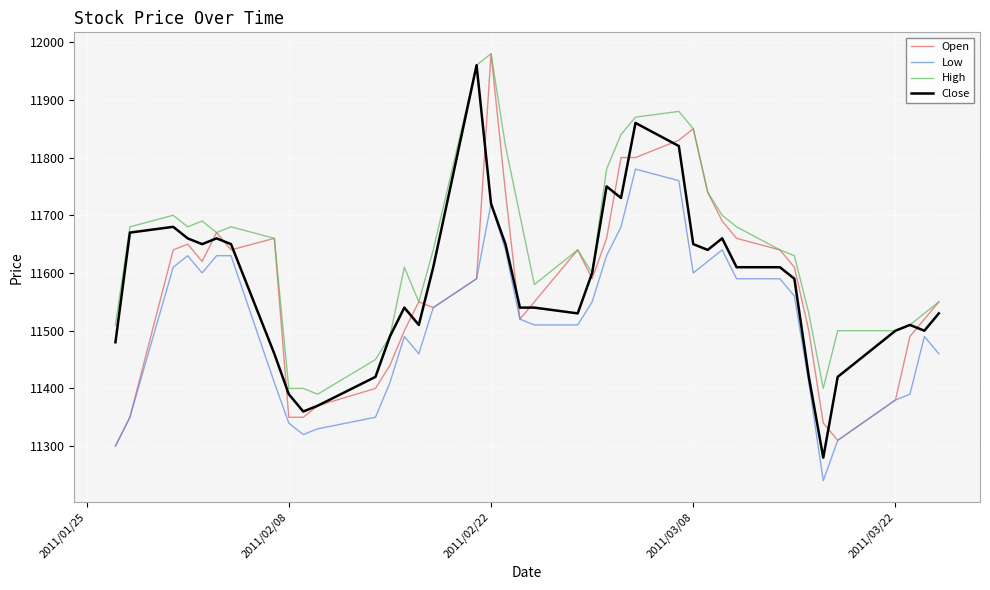

Which series has the largest total across all categories?

High